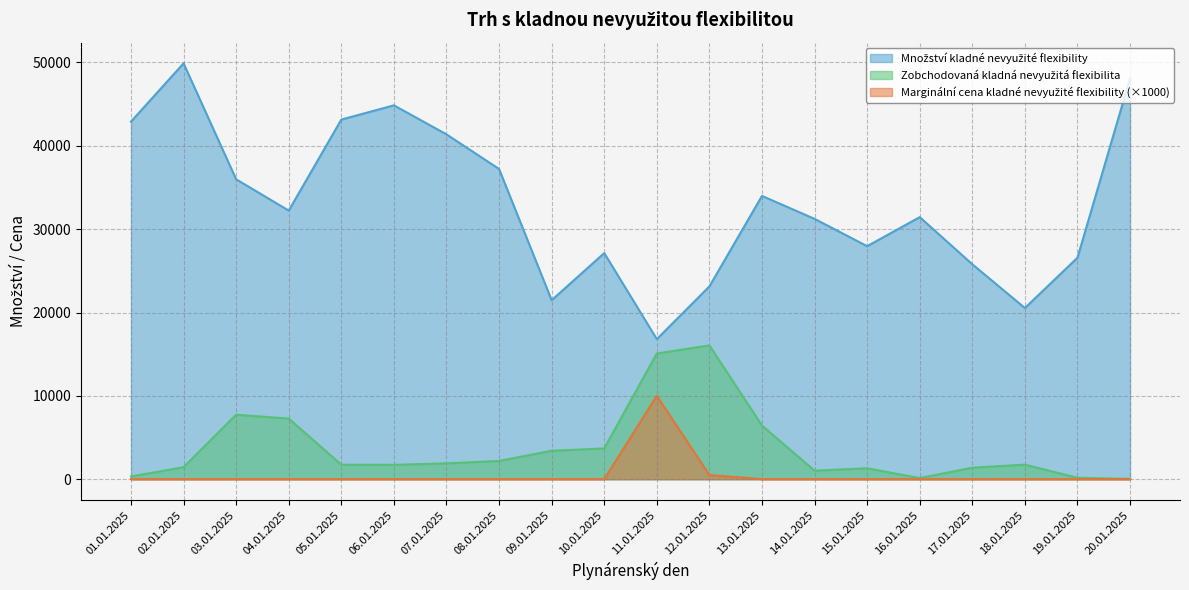

Which series changed the most between 08.01.2025 and 09.01.2025?

Množství kladné nevyužité flexibility